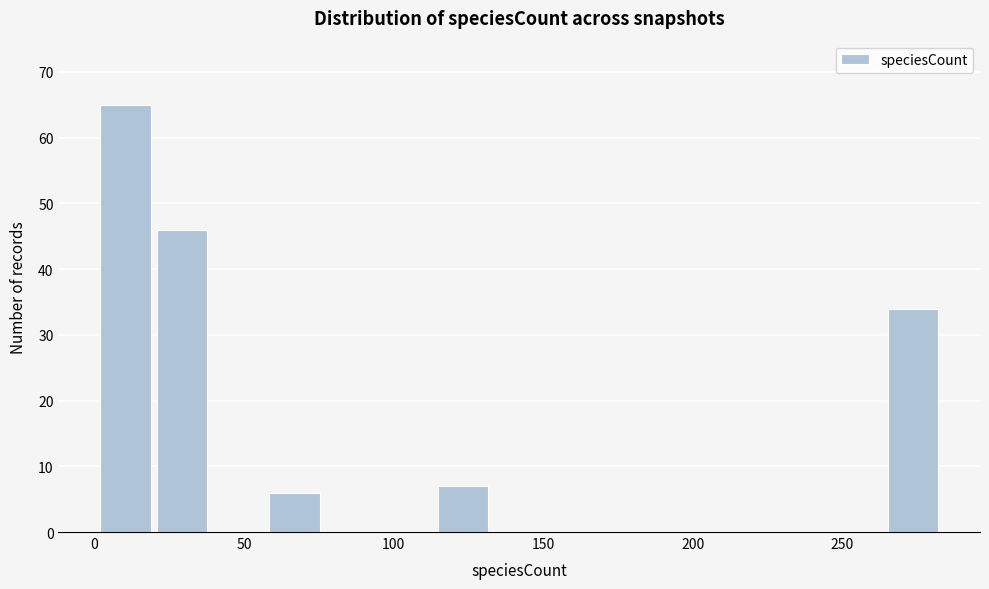

Read against the x-axis, roughly where is the centre of the tallest bar?

10